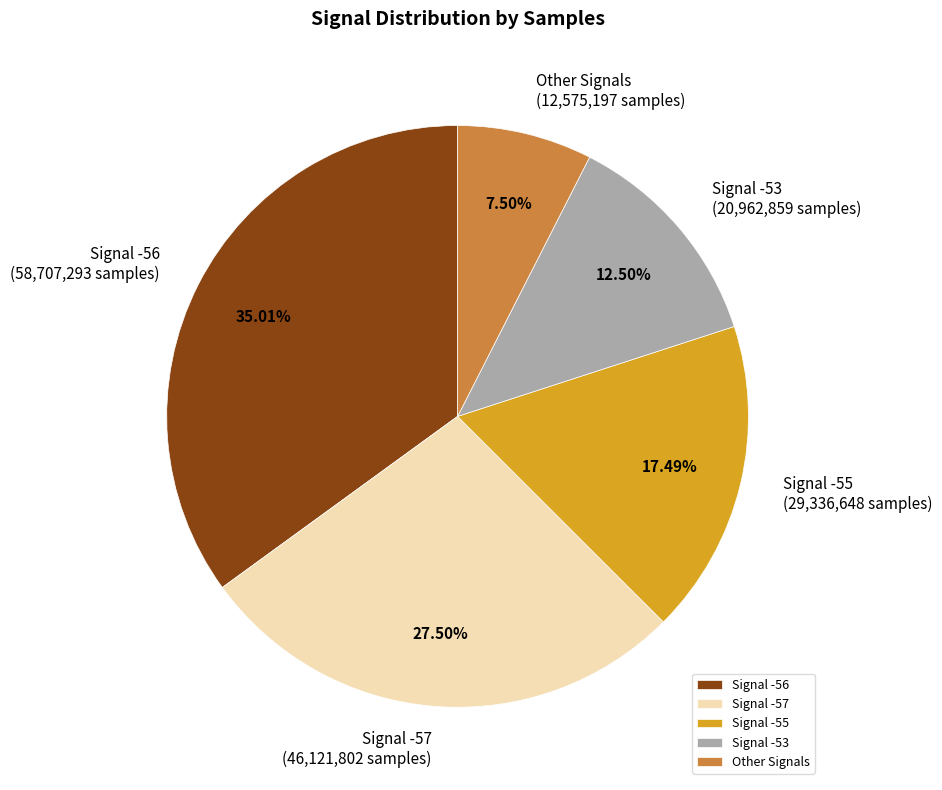

Which has a higher value, Other Signals or Signal -56?

Signal -56